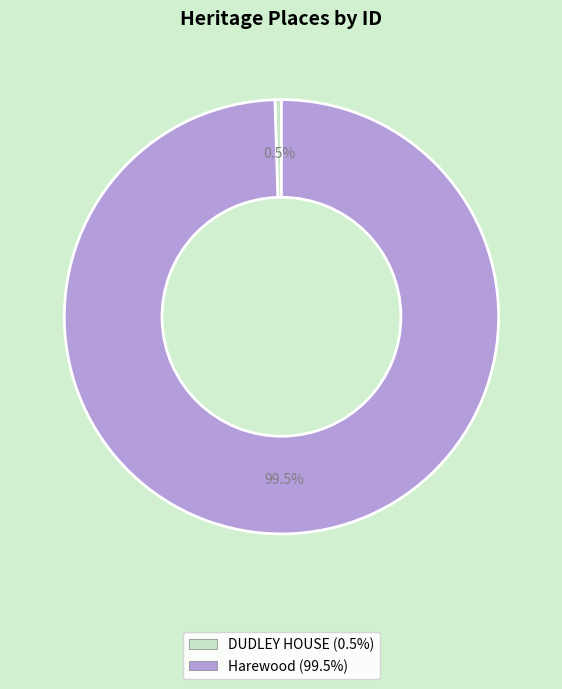

Which slice is the largest?

Harewood